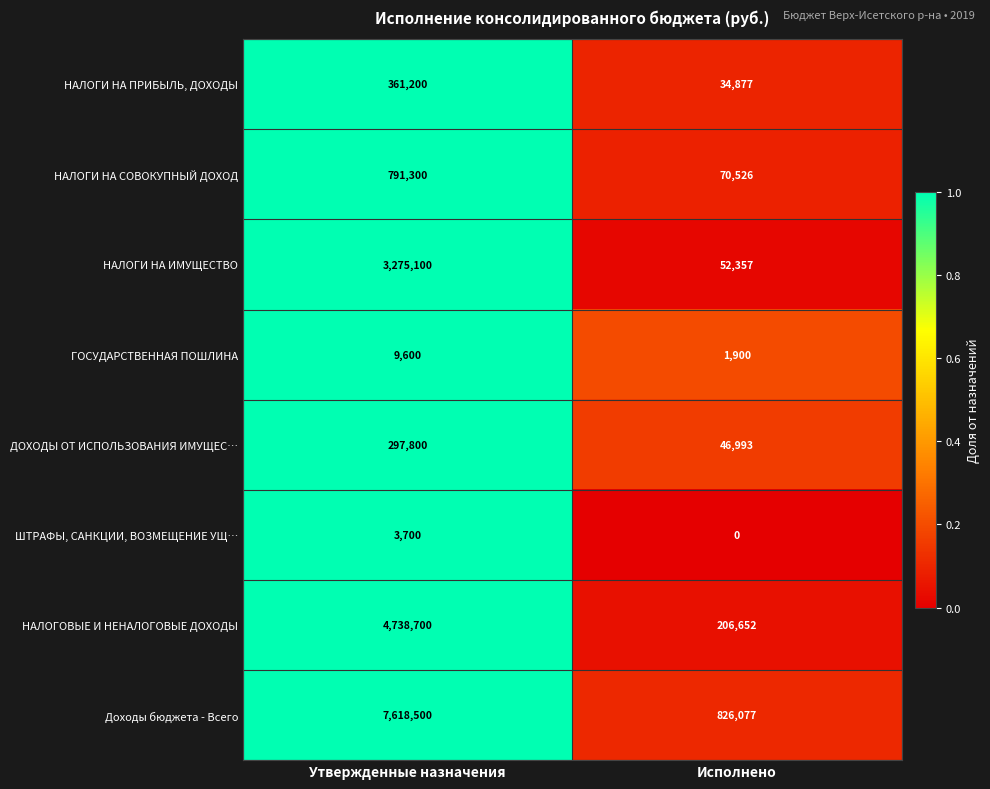

The value of ГОСУДАРСТВЕННАЯ ПОШЛИНА at Исполнено is 825. True or false?

False